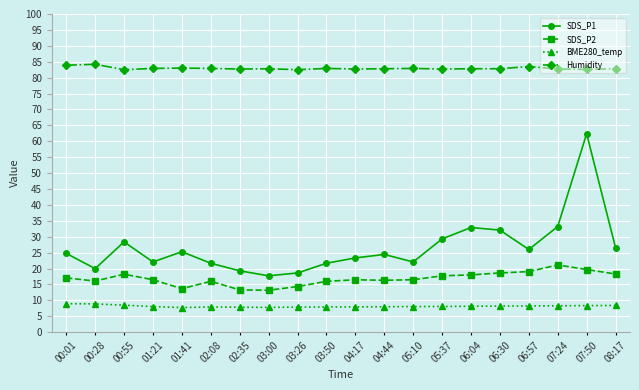

Which series has the widest spread of values?

SDS_P1